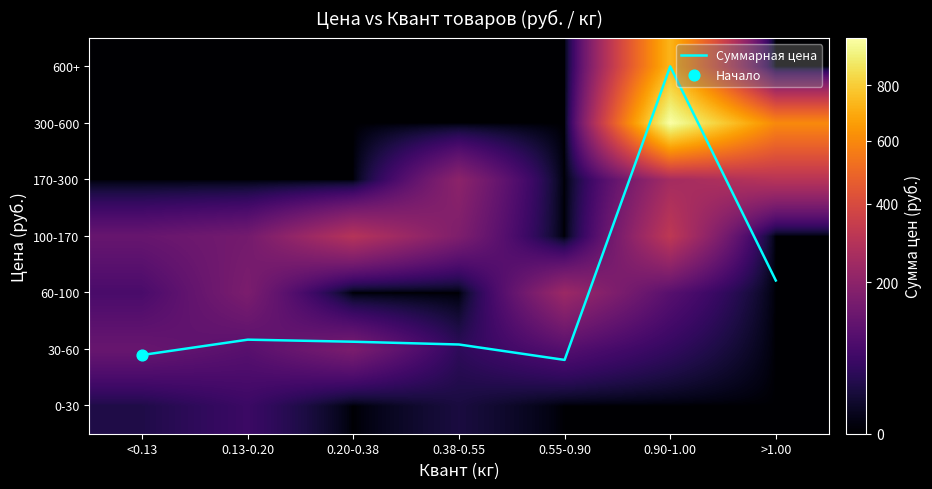

At which category is the sum across all series the highest?

0.90-1.00